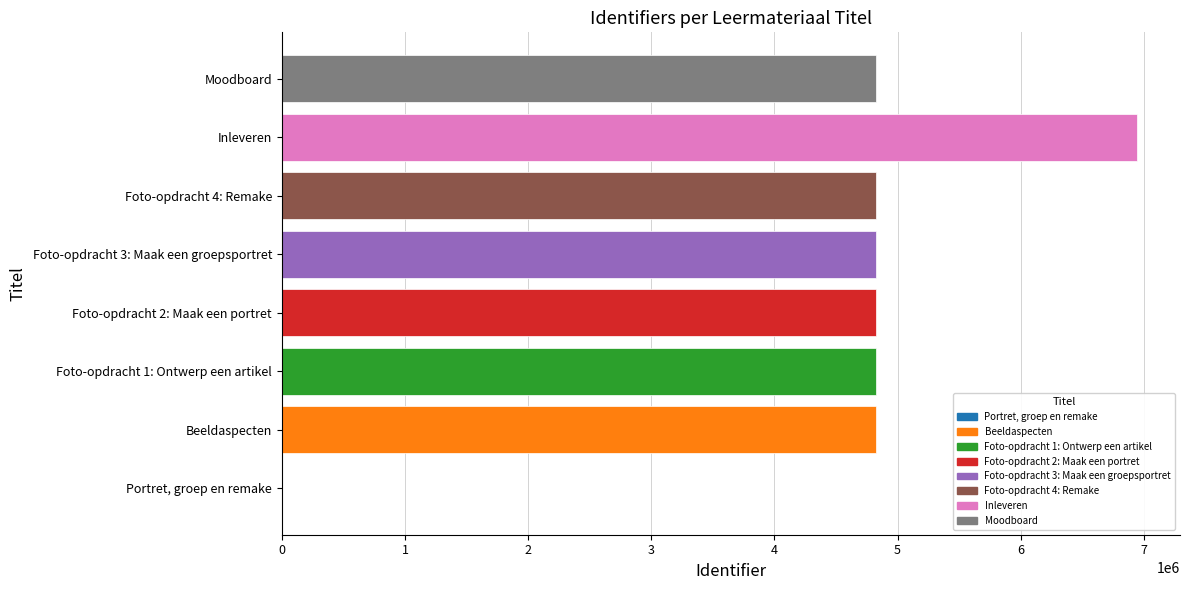

What is the maximum value shown in the chart?

6946264